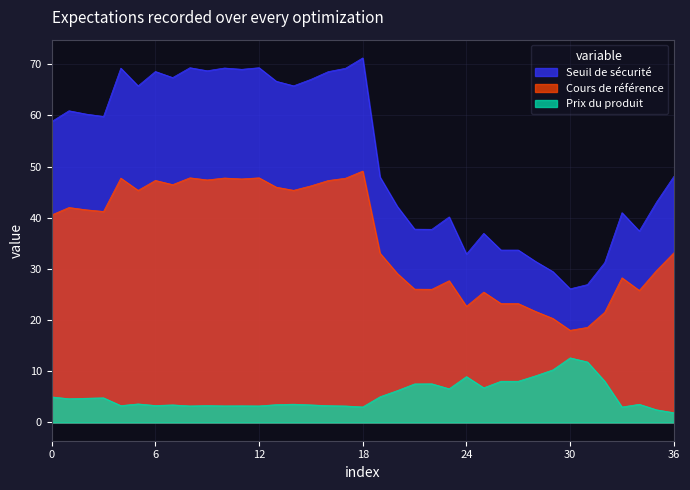

The Seuil de sécurité series shows 60.9 at 2024-10-02. True or false?

True